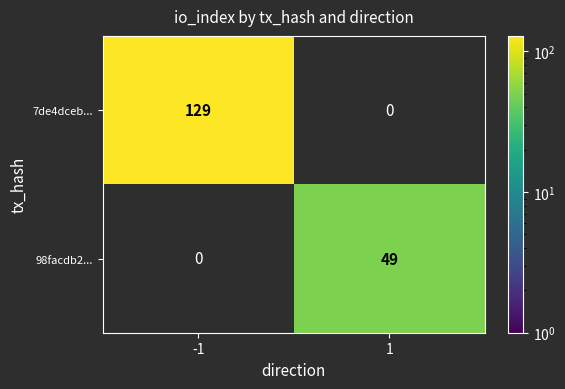

The 98facdb2... series shows 49 at 1. True or false?

True